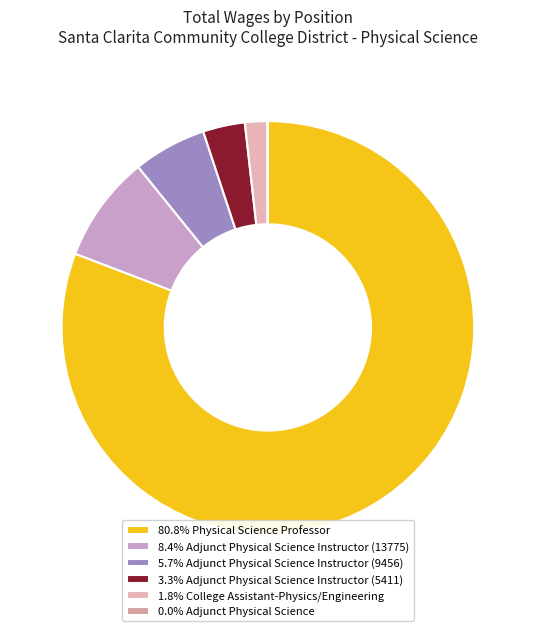

What is the smallest slice in the pie chart?

Adjunct Physical Science